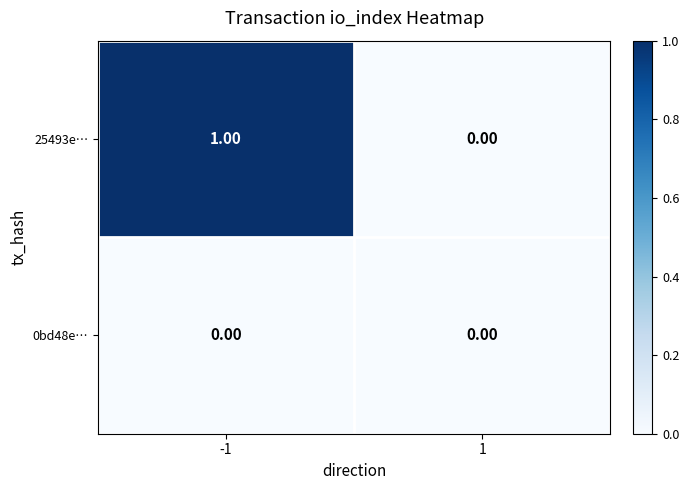

Which series has the largest total across all categories?

25493e…